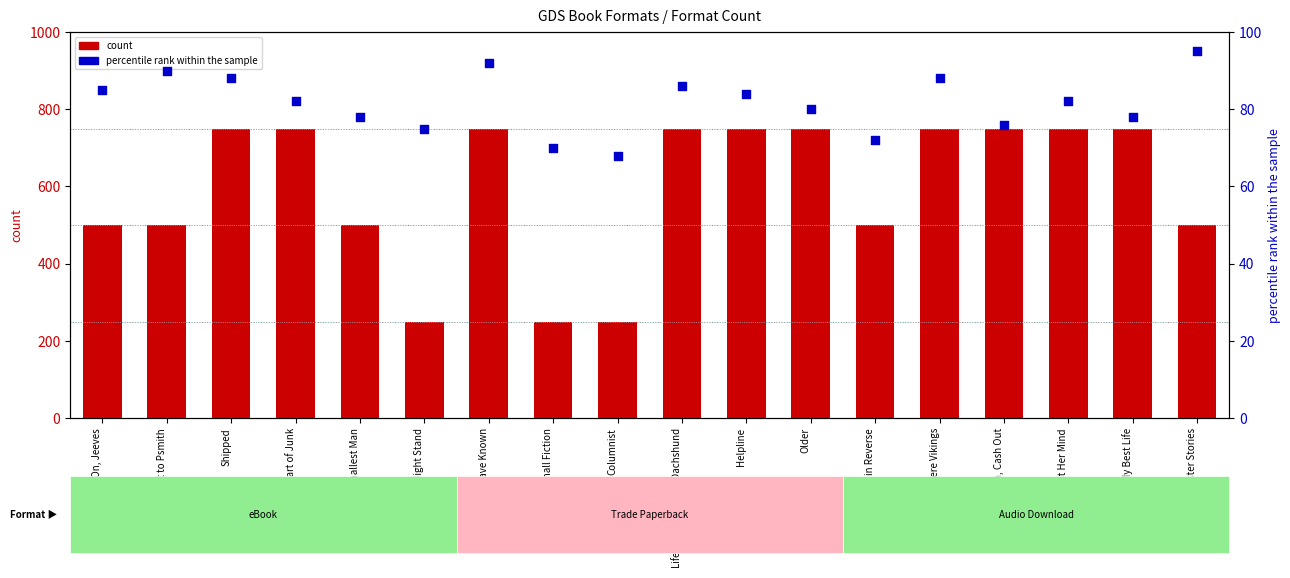

Which series contains the lowest Y value?

percentile rank within the sample